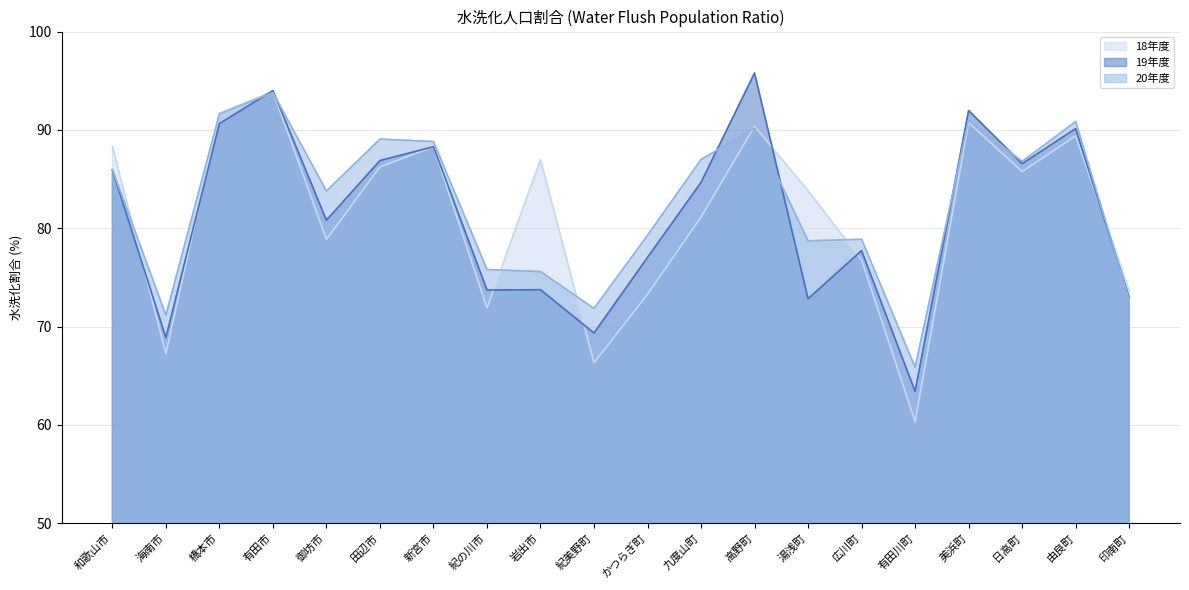

Is it true that 20年度 equals 71.2 at 海南市?

True